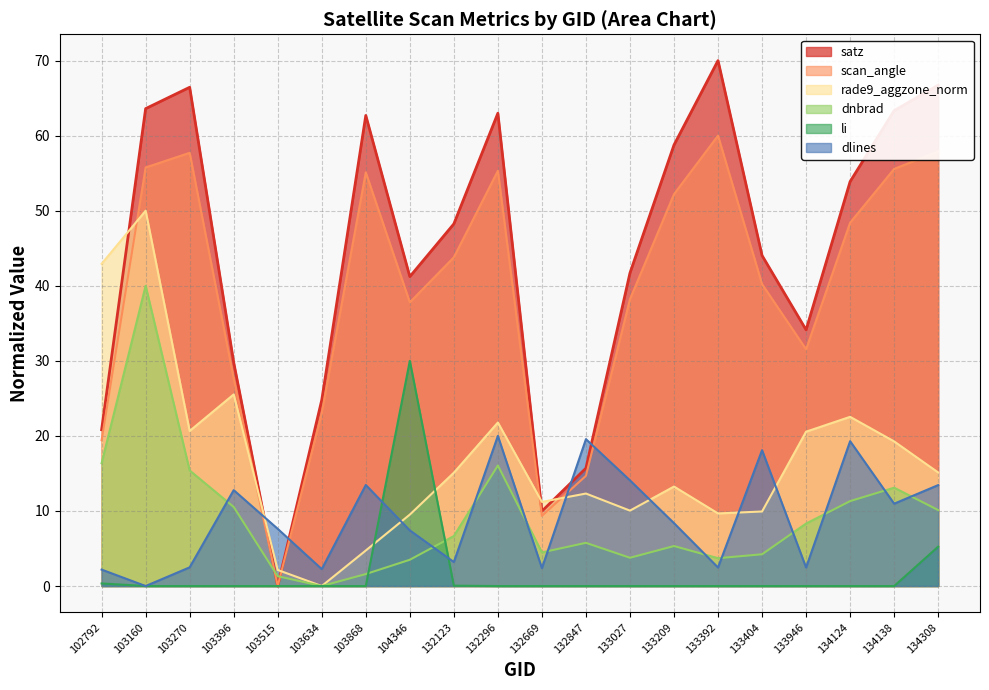

At which label is li closest to 15?

134308